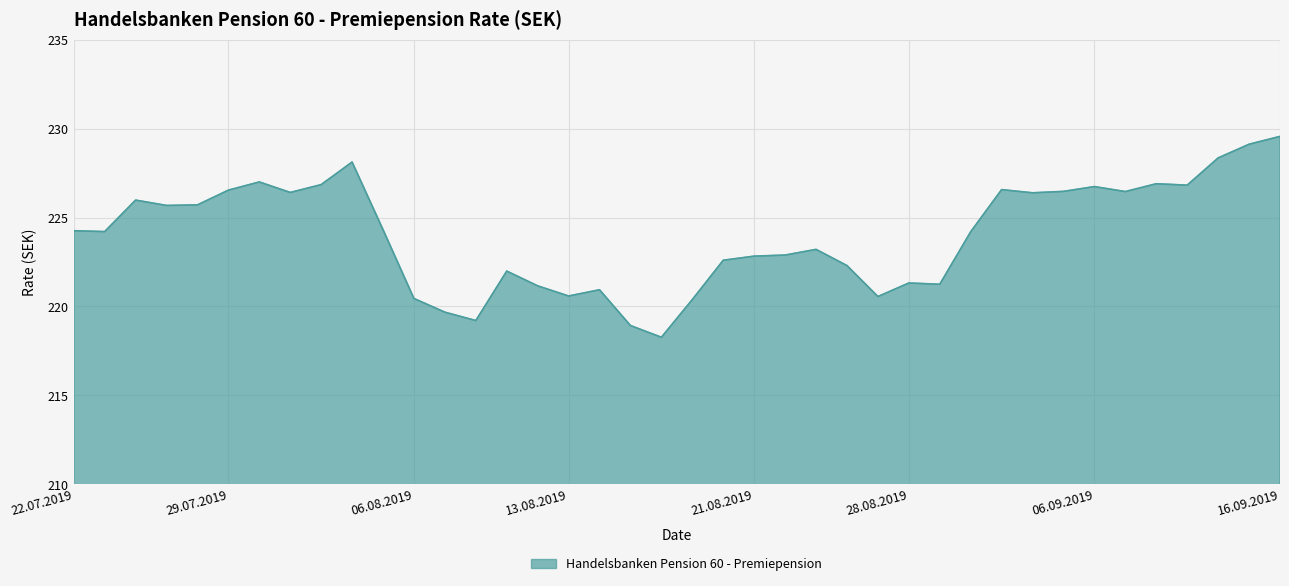

What is the maximum value shown in the chart?

229.6